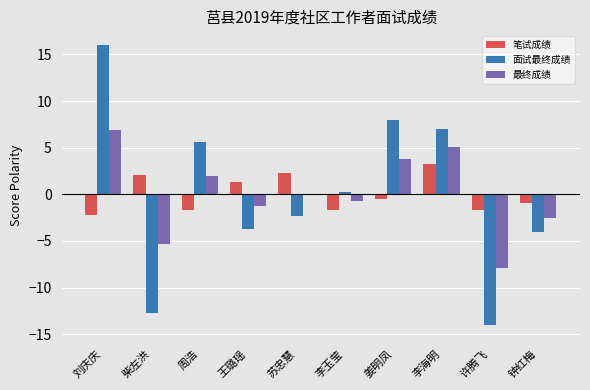

What is the highest value of the 最终成绩 series?

6.9